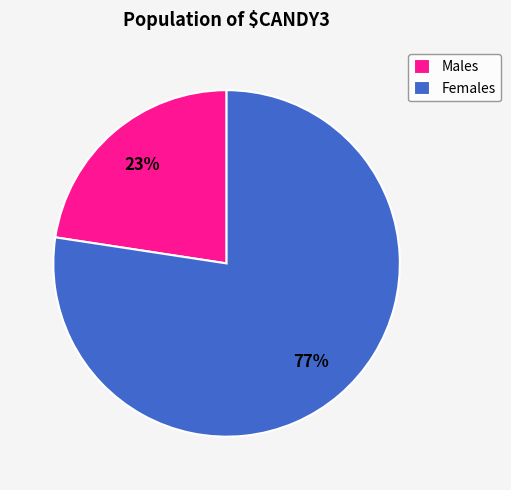

What percentage is the Females slice, to the nearest percent?

77%